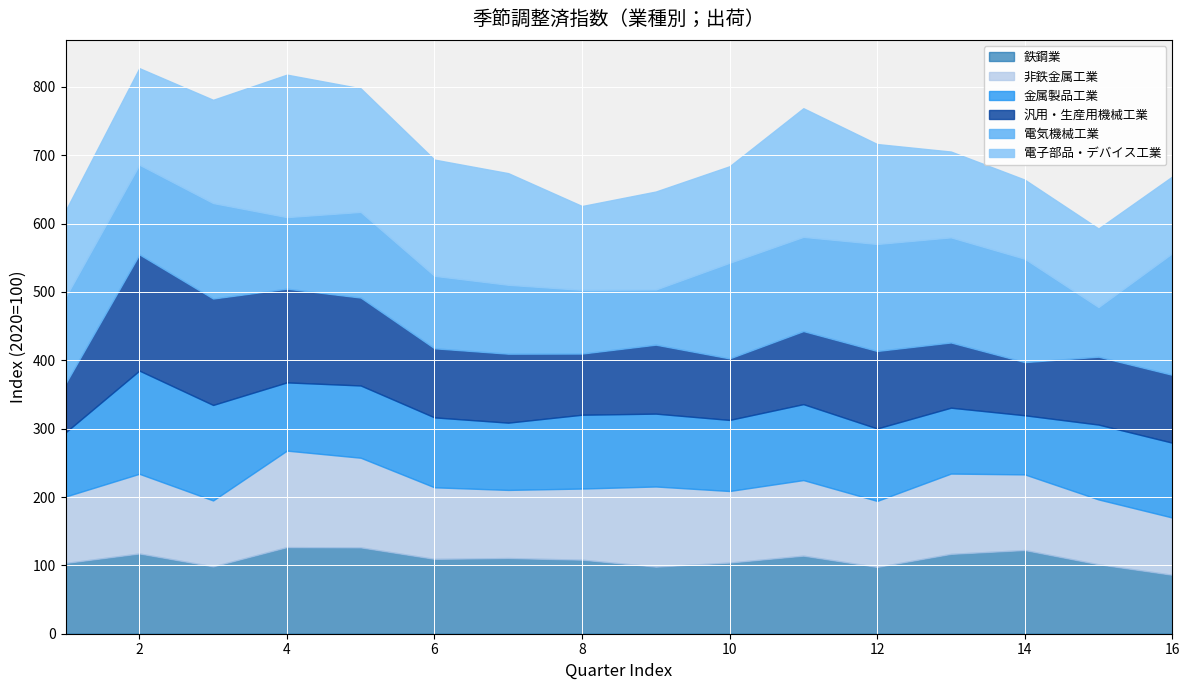

Which series ends up on top after the final intersection of 電子部品・デバイス工業 and 鉄鋼業?

電子部品・デバイス工業